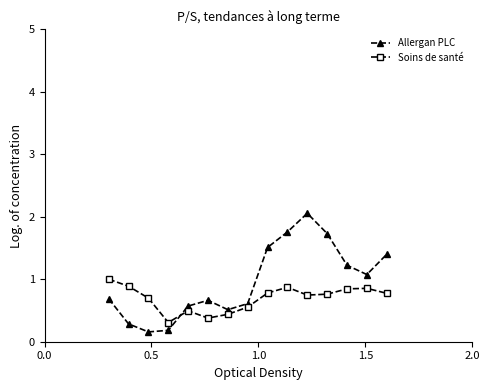

What is the value of the Allergan PLC point at the 6th from the left?

0.7